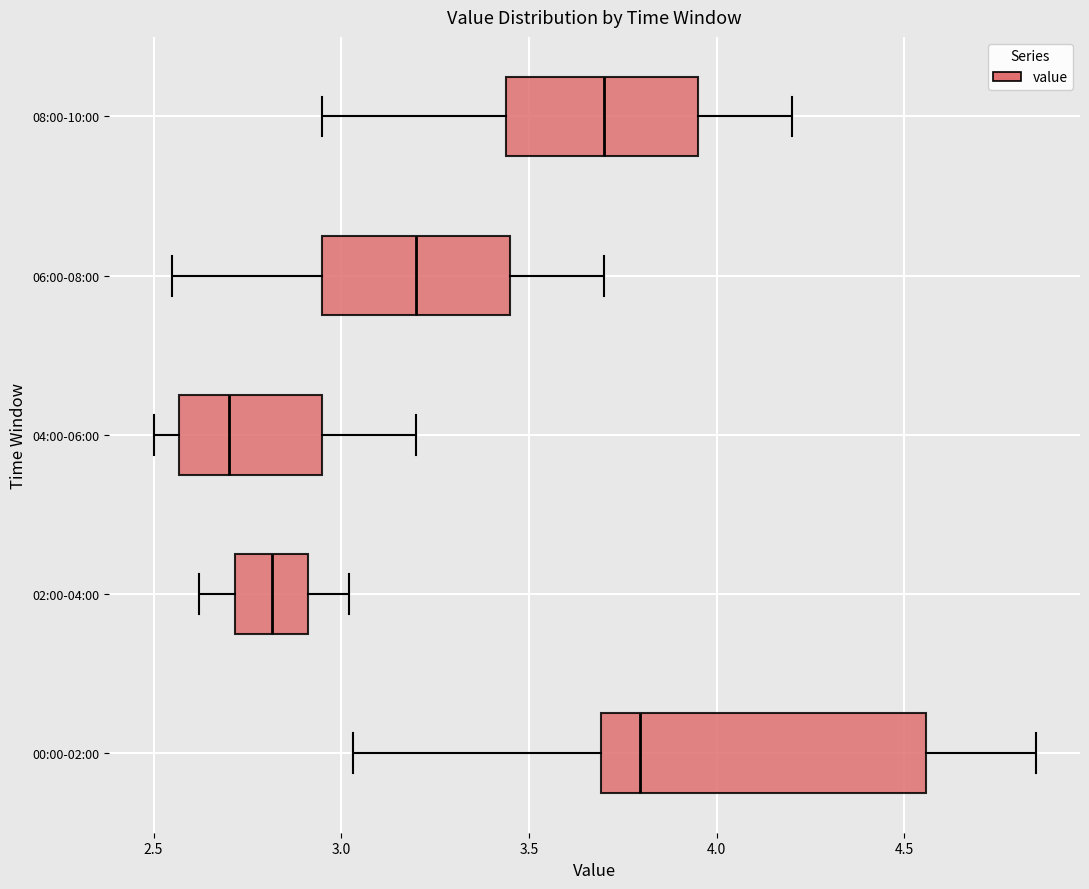

Reading bottom to top, read every box against the x-axis: the position of its median line, the range the box covers, and the ends of its whiskers. The values are not printed on the chart, so give them approximately, as read against the axis.

00:00-02:00: median 3.80, box 3.70 to 4.55, whiskers 3.05 to 4.85
02:00-04:00: median 2.80, box 2.70 to 2.90, whiskers 2.60 to 3.00
04:00-06:00: median 2.70, box 2.55 to 2.95, whiskers 2.50 to 3.20
06:00-08:00: median 3.20, box 2.95 to 3.45, whiskers 2.55 to 3.70
08:00-10:00: median 3.70, box 3.45 to 3.95, whiskers 2.95 to 4.20